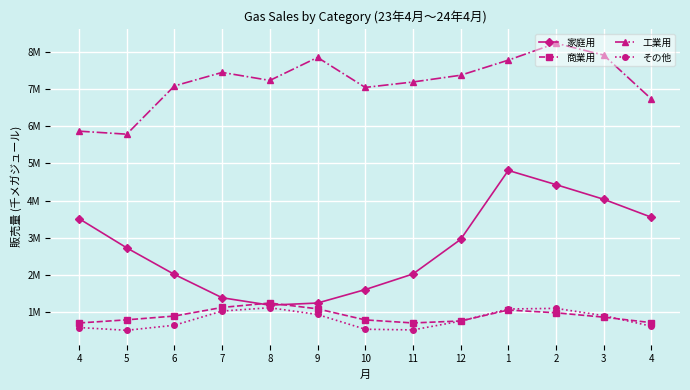

What are all the series names shown in the legend?

家庭用, 商業用, 工業用, その他